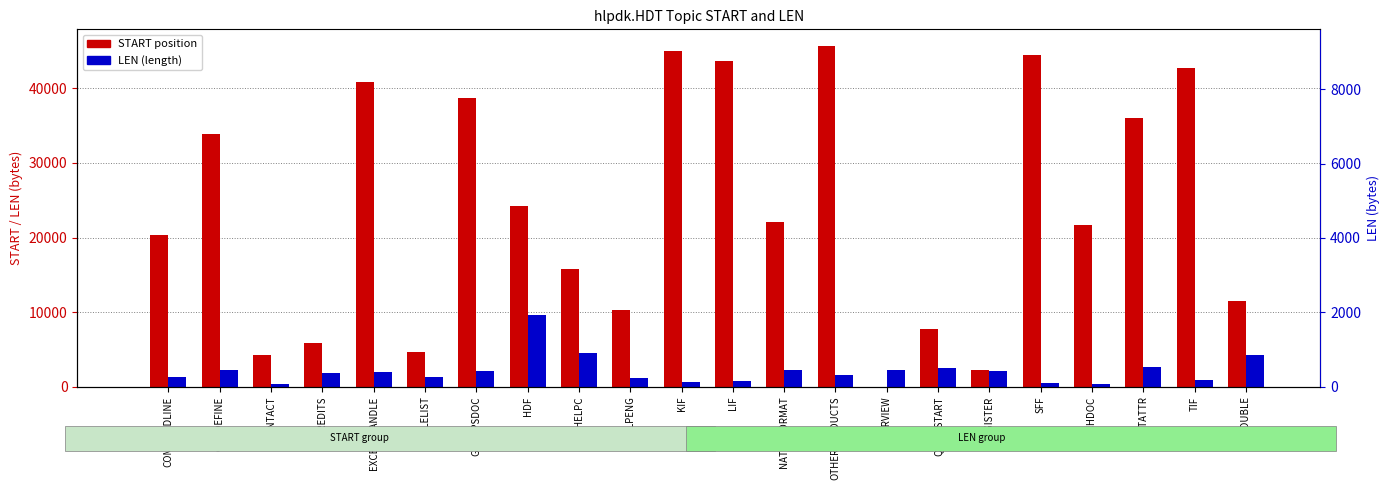

Reading left to right, transcribe all the data shown in this chart.

START: 20362	33865	4245	5876	40852	4634	38755	24256	15803	10296	45051	43681	22058	45639	0	7755	2211	44505	21644	36087	42790	11523
LEN: 1282	2222	389	1879	1938	1242	2097	9609	4559	1227	588	824	2198	1523	2211	2541	2034	546	414	2668	891	4280